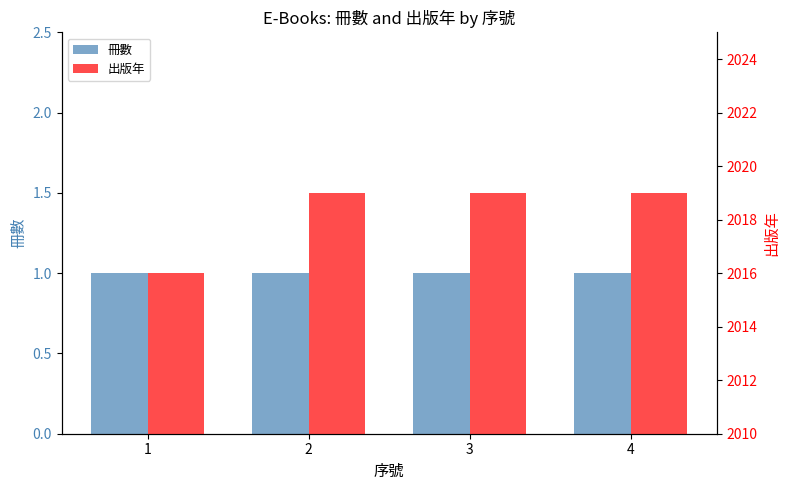

At how many categories does at least one series exceed 288?

4